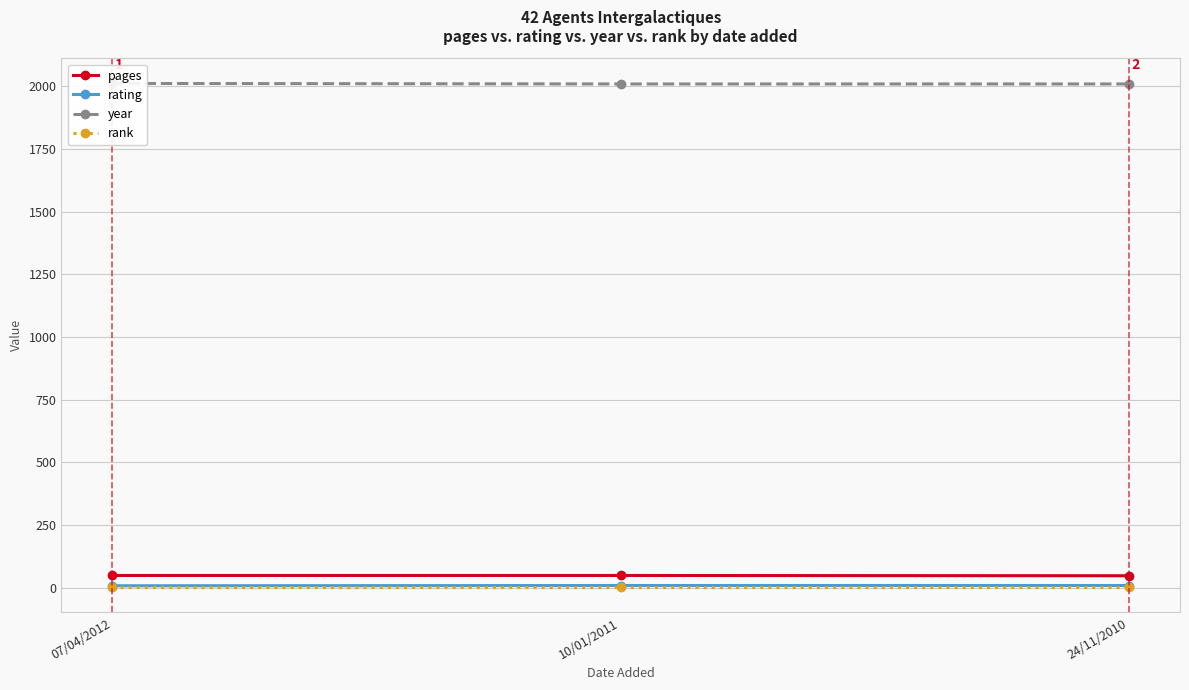

Is it true that rank equals 1 at 07/04/2012?

True